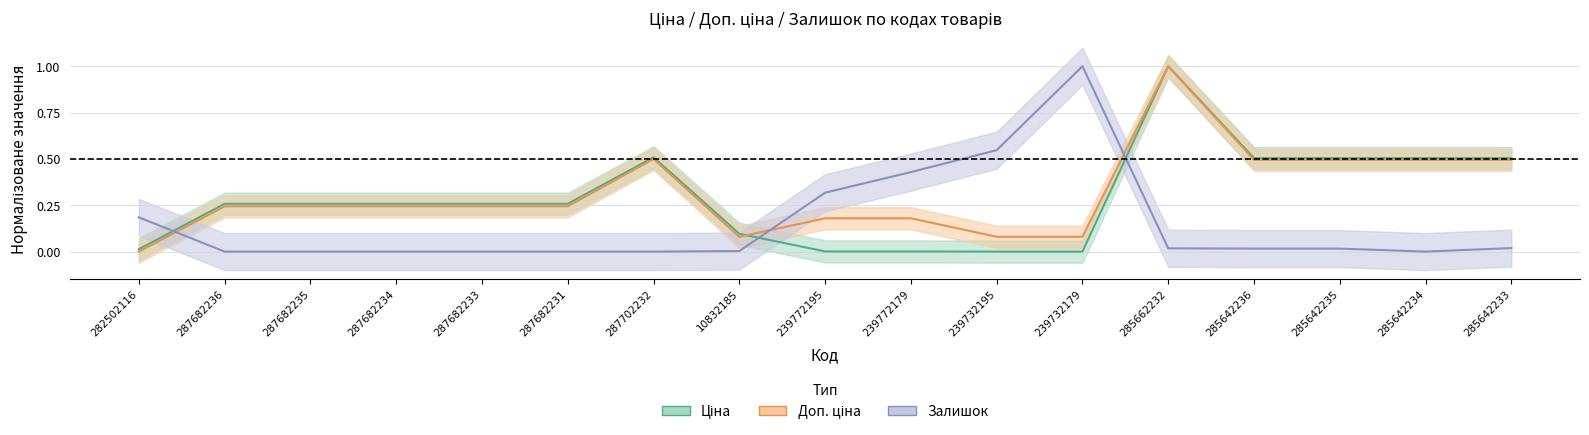

At 239772195, list the series in order from largest to smallest.

Залишок, Доп. ціна, Ціна